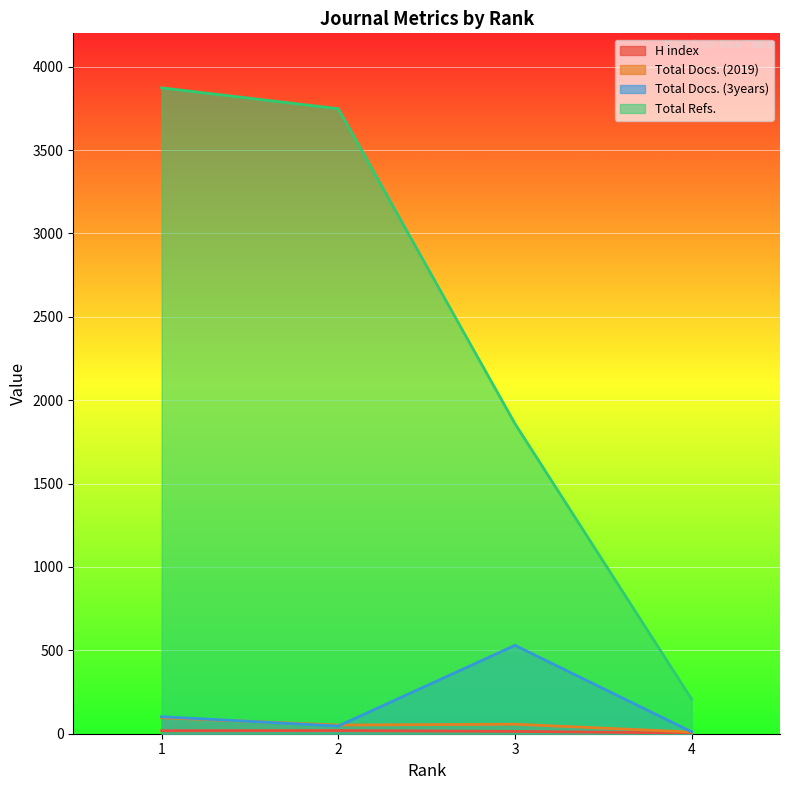

Reading left to right, transcribe all the data shown in this chart.

H index: 18	19	14	4
Total Docs. (2019): 96	52	57	10
Total Docs. (3years): 102	46	530	11
Total Refs.: 3873	3748	1859	207